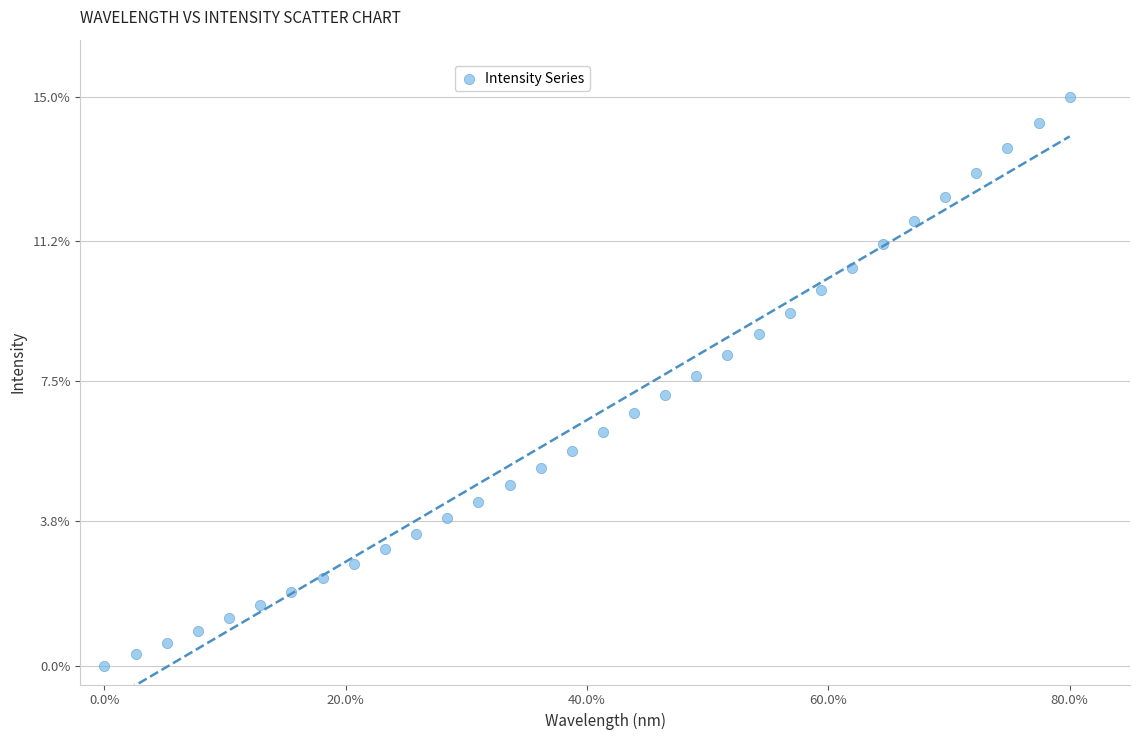

What is the range of X values (max minus min)?

80.0